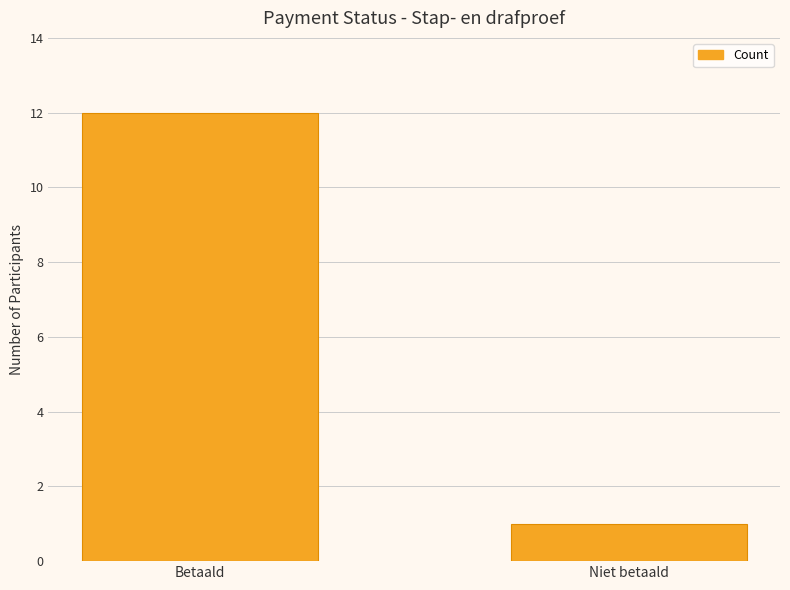

Reading left to right, transcribe all the data shown in this chart.

12	1